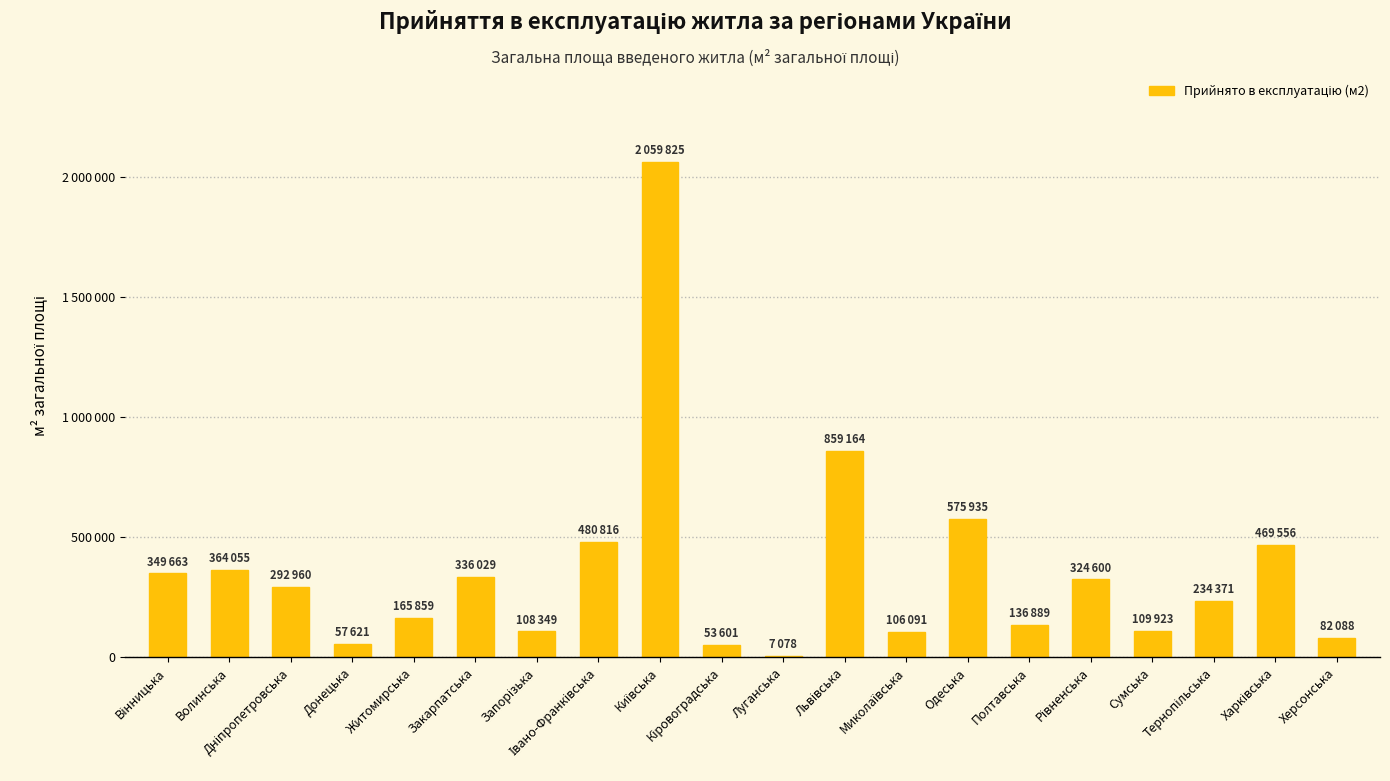

List the labels in order of value, largest first.

Київська, Львівська, Одеська, Івано-Франківська, Харківська, Волинська, Вінницька, Закарпатська, Рівненська, Дніпропетровська, Тернопільська, Житомирська, Полтавська, Сумська, Запорізька, Миколаївська, Херсонська, Донецька, Кіровоградська, Луганська